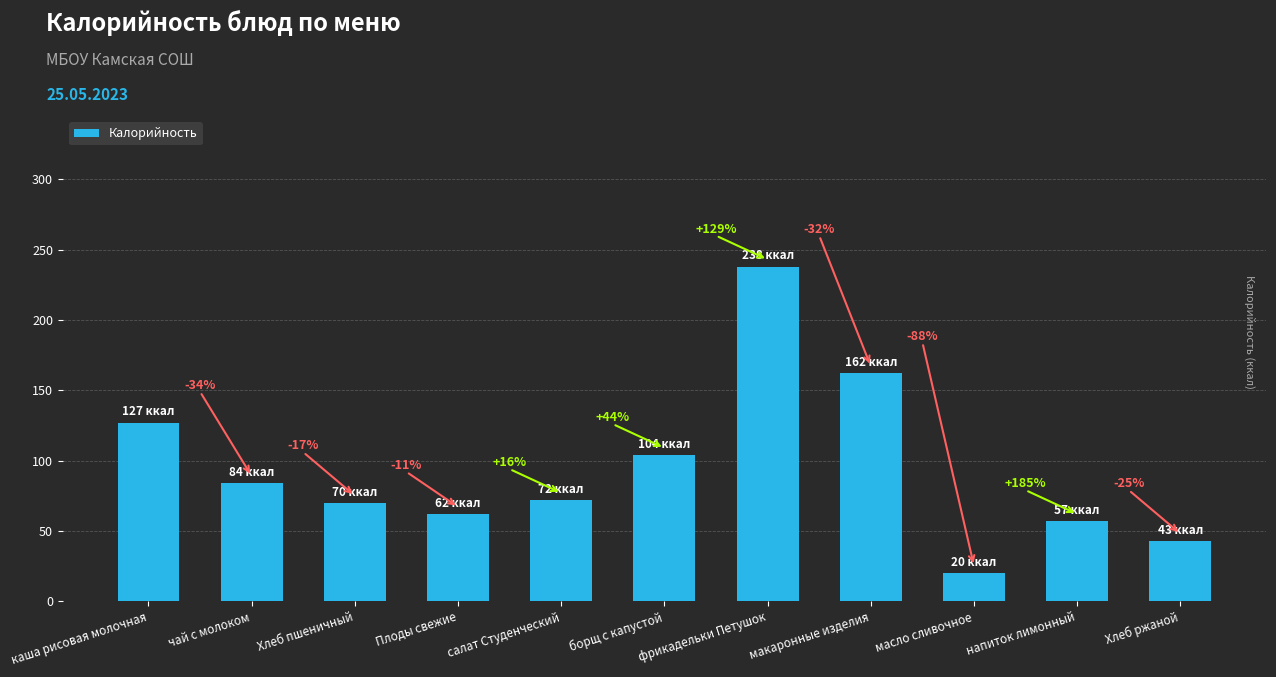

Are the bars horizontal?

No